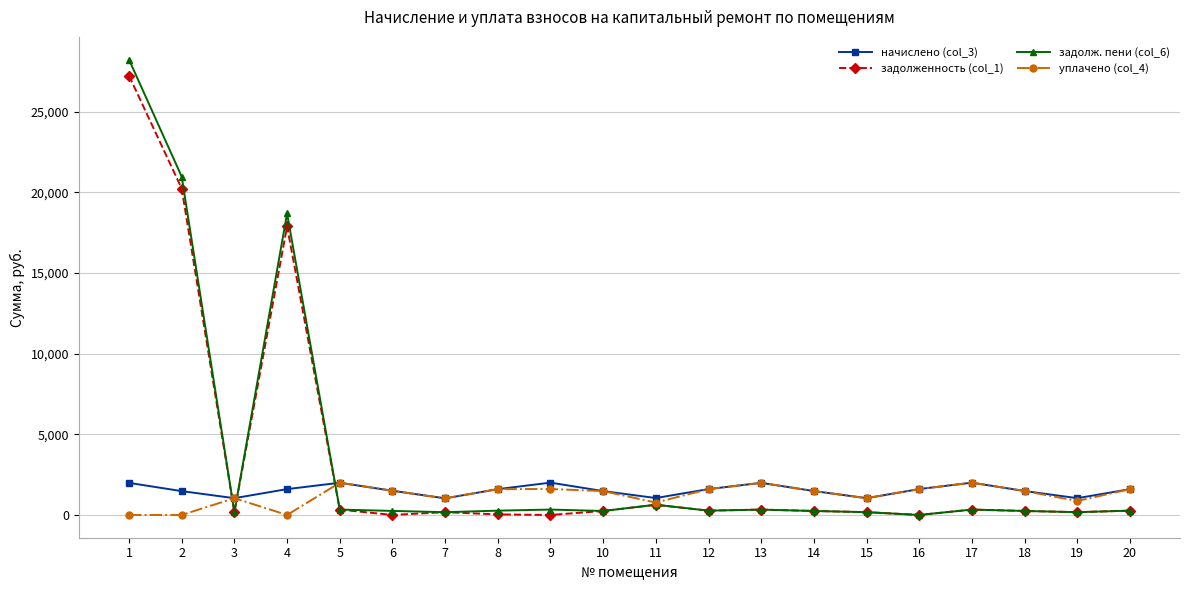

Is the value of задолж. пени (col_6) at 14 greater than the value of уплачено (col_4) at 16?

No